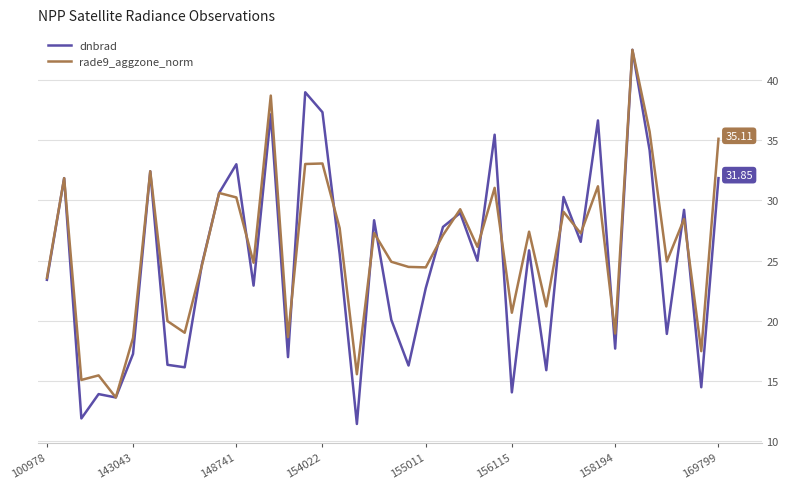

Which series has the largest range (max minus min)?

dnbrad